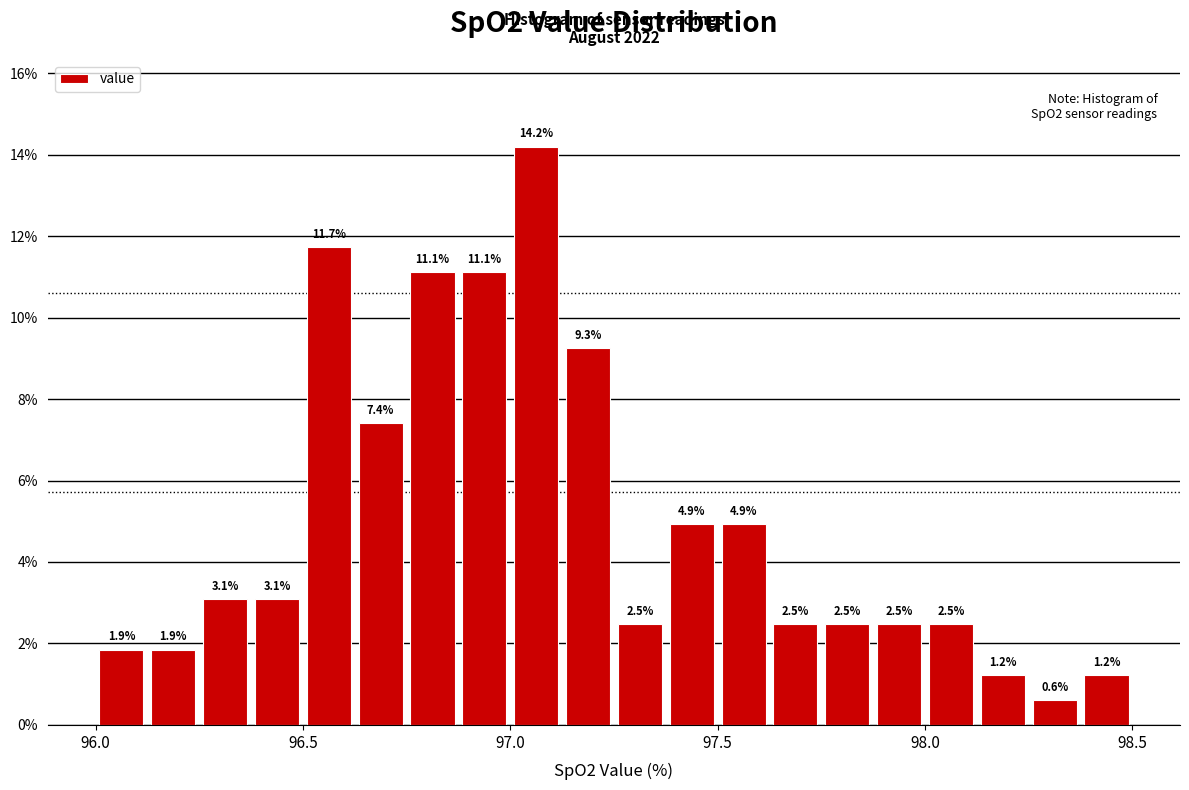

Around what value on the x-axis is the tallest bar? Give the approximate position of its centre, as read against the axis.

97.05